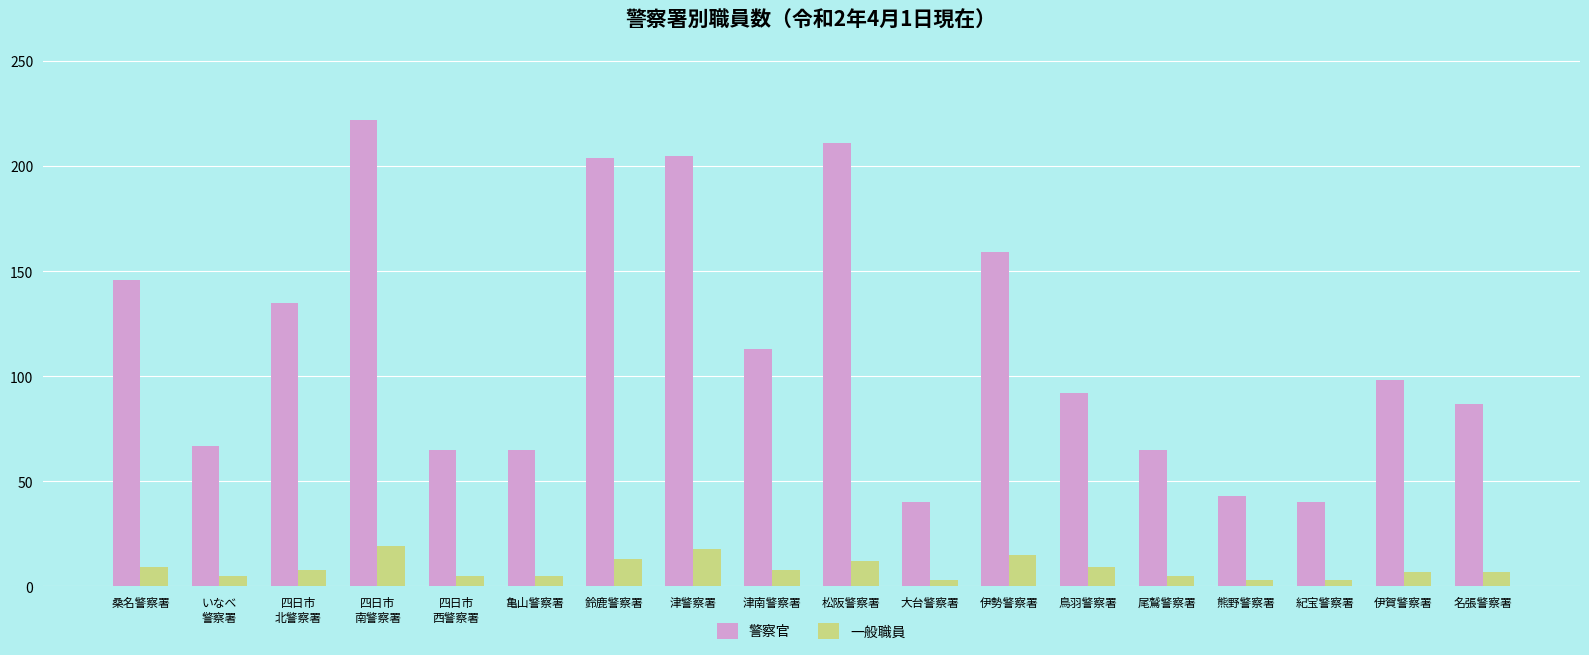

At which label does 警察官 first exceed 98?

桑名警察署